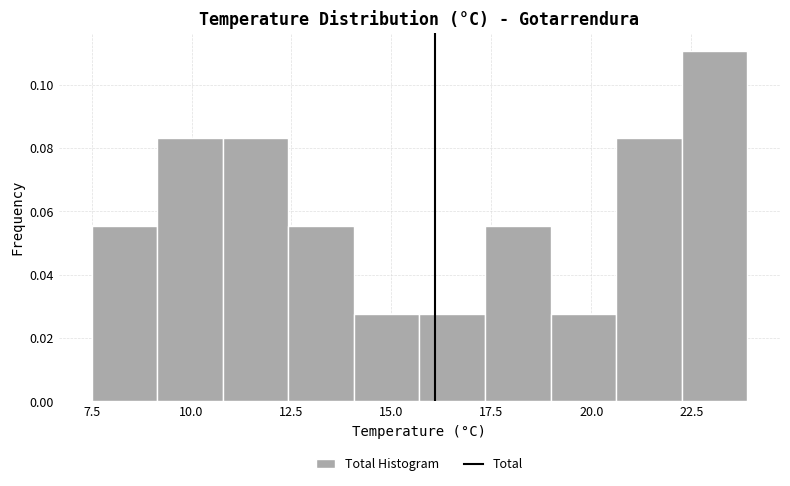

Around what value on the x-axis is the tallest bar? Give the approximate position of its centre, as read against the axis.

23.0